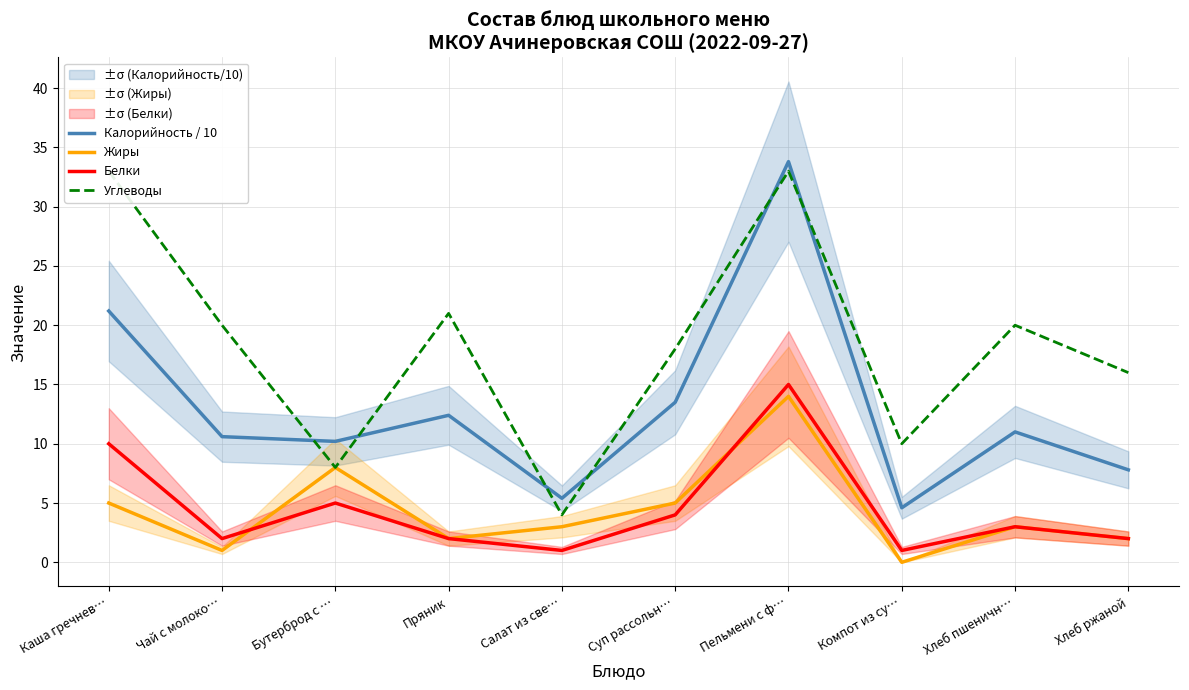

What is the minimum value for Углеводы?

4.0